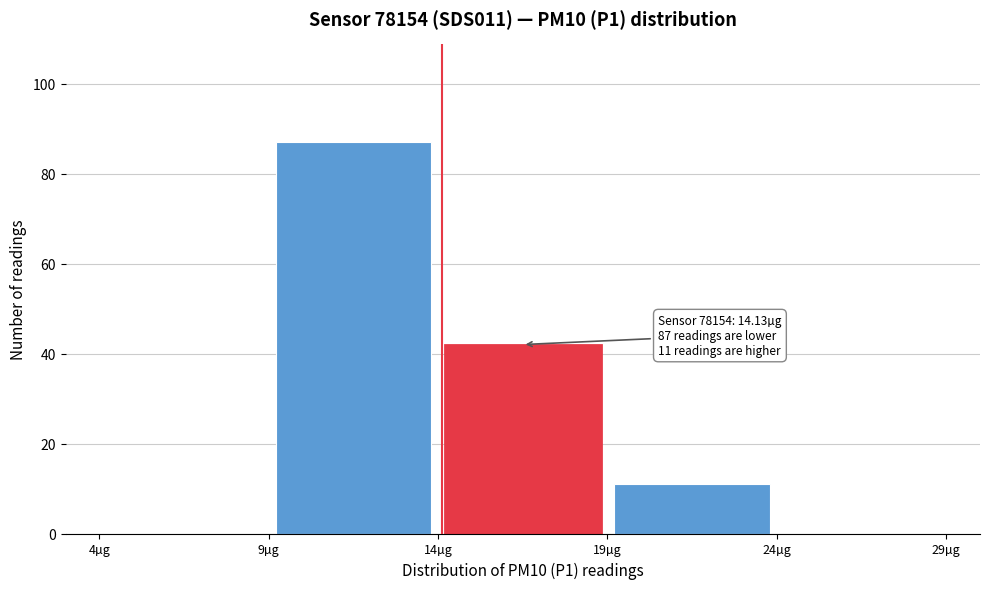

Which range on the x-axis has the tallest bar?

9 to 14